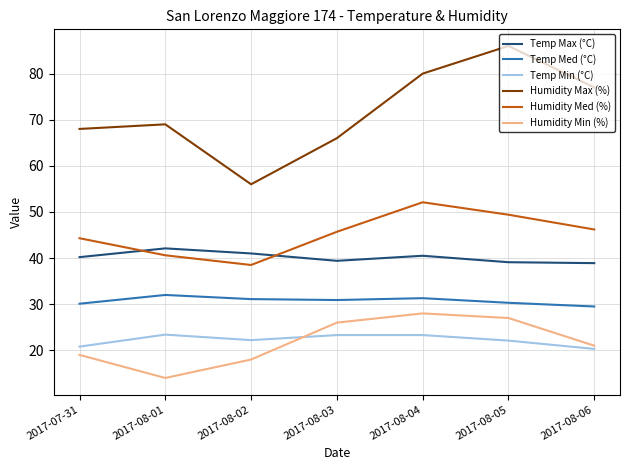

At how many categories does at least one series exceed 26?

7